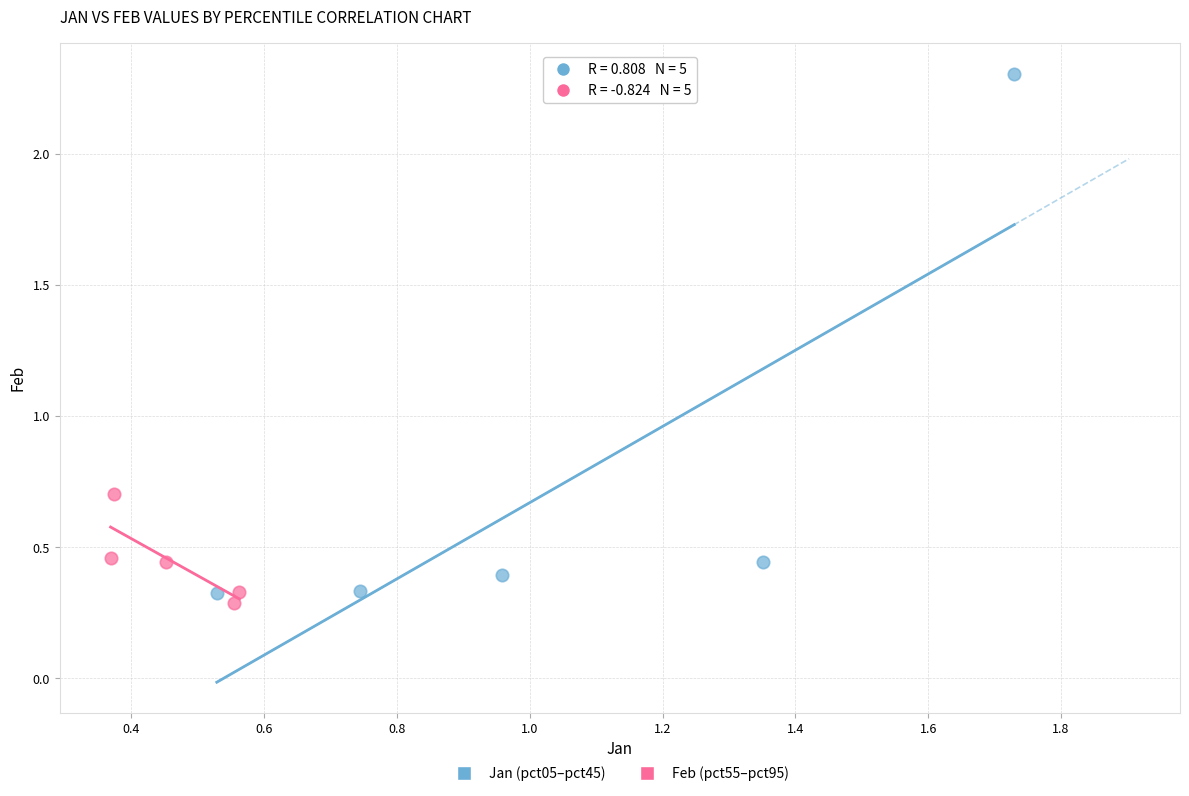

Which series reaches the maximum Y coordinate?

Jan (pct05–pct45)